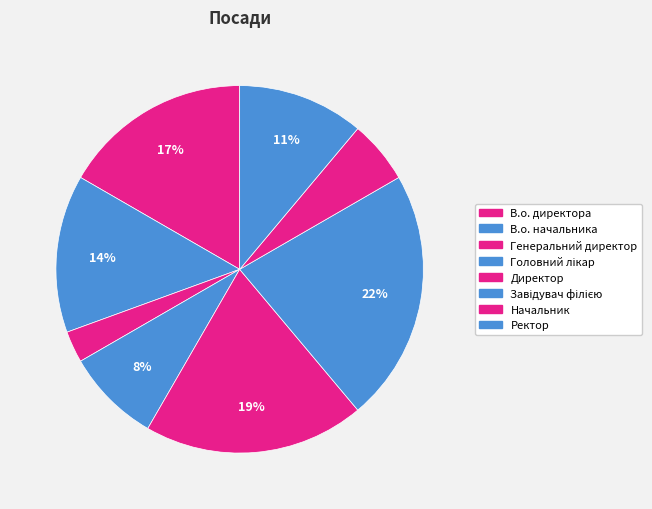

How many segments does this pie chart have?

8